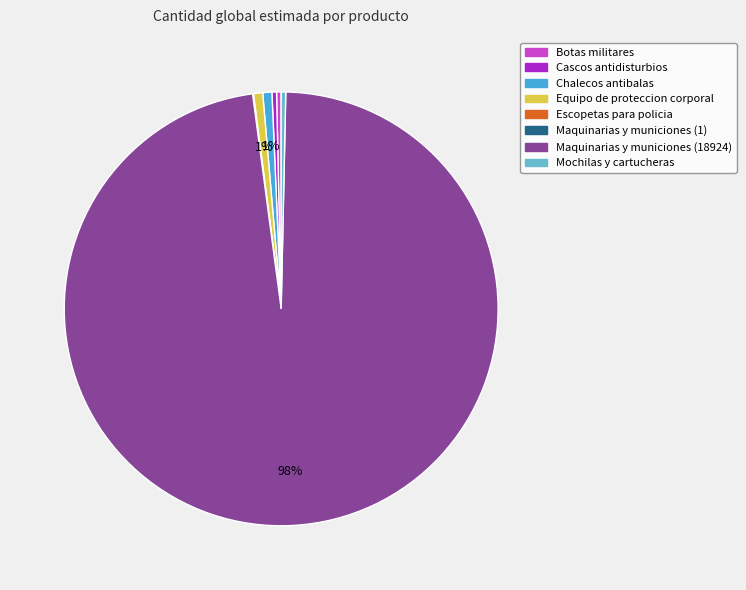

To the nearest percent, what is the combined percentage of Cascos antidisturbios and Maquinarias y municiones (18924)?

98%